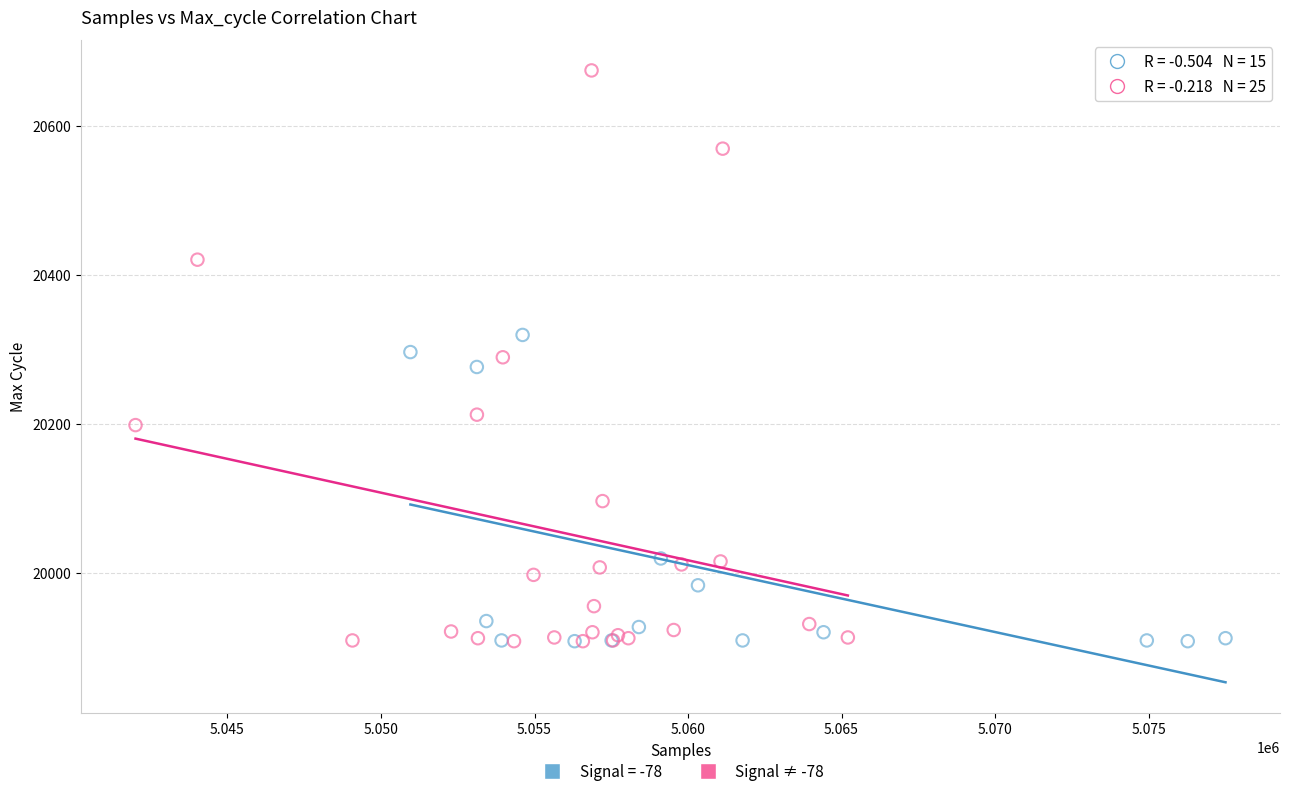

Which series has the widest spread of Y values?

Signal ≠ -78